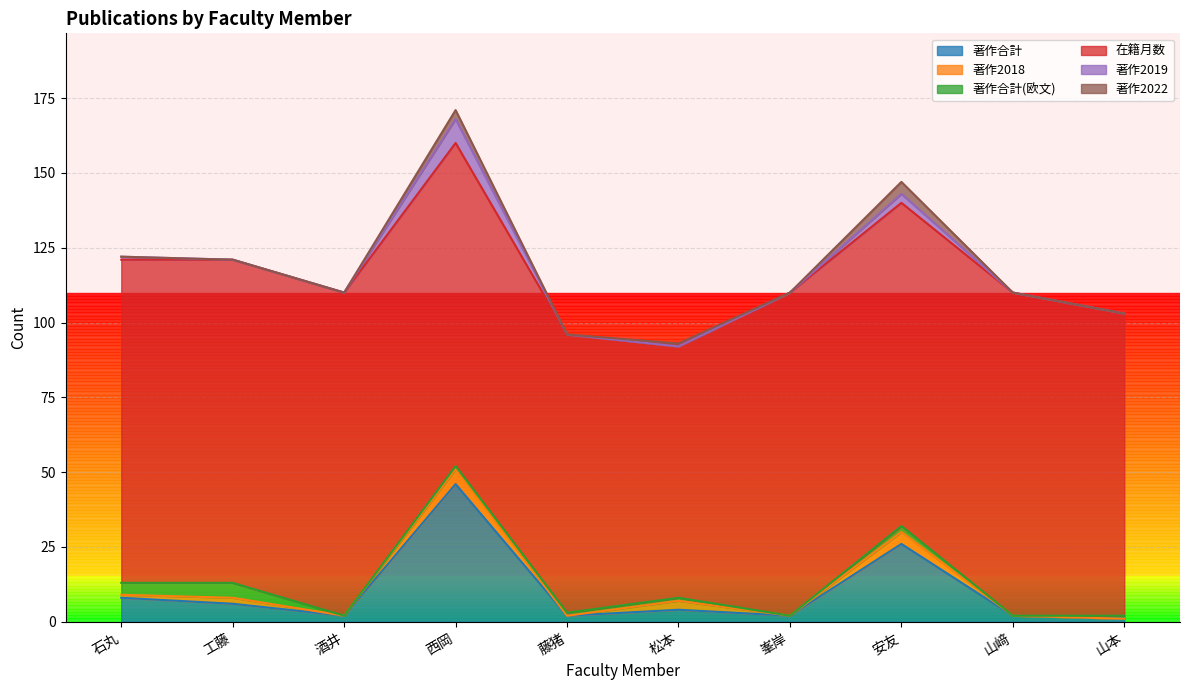

Reading right to left, what are all the values shown in this chart?

著作合計: 山本=1	山﨑=2	安友=26	峯岸=2	松本=4	藤猪=2	西岡=46	酒井=2	工藤=6	石丸=8
著作2018: 山本=0	山﨑=0	安友=4	峯岸=0	松本=3	藤猪=0	西岡=5	酒井=0	工藤=2	石丸=1
著作合計(欧文): 山本=1	山﨑=0	安友=2	峯岸=0	松本=1	藤猪=1	西岡=1	酒井=0	工藤=5	石丸=4
在籍月数: 山本=101	山﨑=108	安友=108	峯岸=108	松本=84	藤猪=93	西岡=108	酒井=108	工藤=108	石丸=108
著作2019: 山本=0	山﨑=0	安友=3	峯岸=0	松本=0	藤猪=0	西岡=8	酒井=0	工藤=0	石丸=1
著作2022: 山本=0	山﨑=0	安友=4	峯岸=0	松本=1	藤猪=0	西岡=3	酒井=0	工藤=0	石丸=0